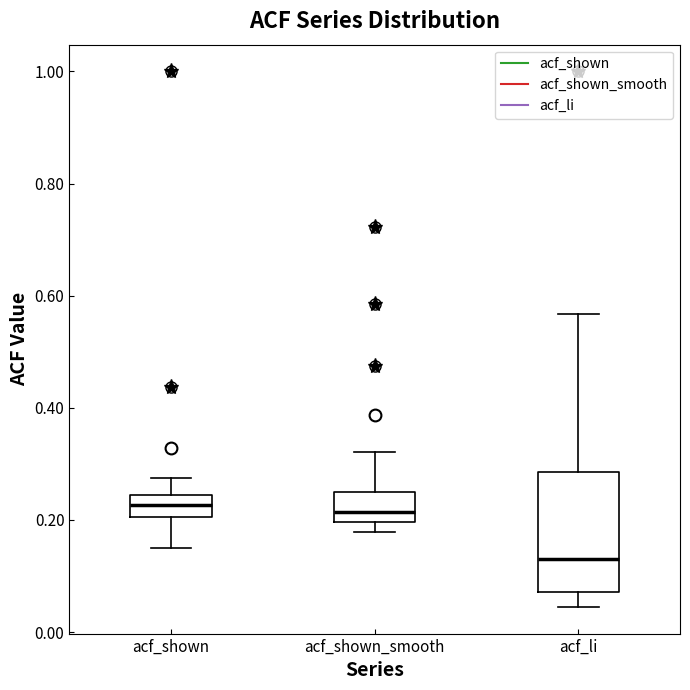

Where does the lower whisker of the box for acf_li end on the y-axis? The values are not printed on the chart, so give them approximately, as read against the axis.

0.04